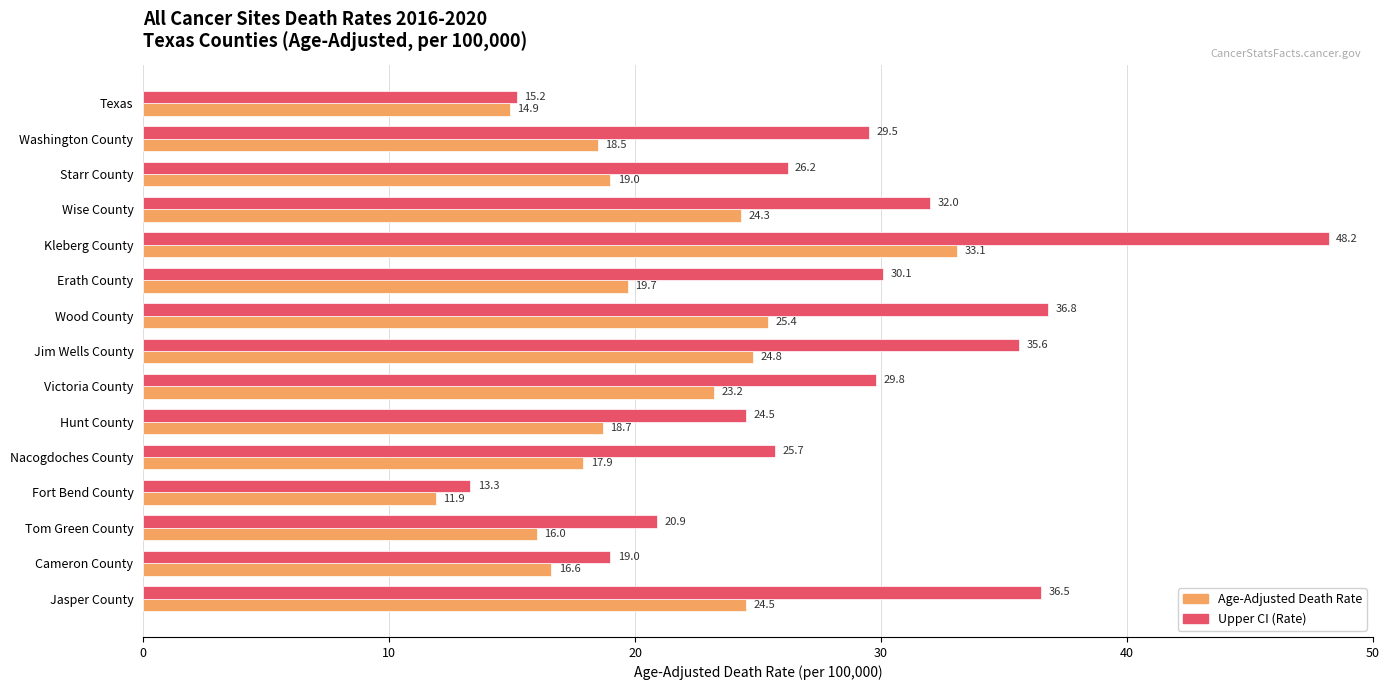

Which series has the widest spread of values?

Upper CI (Rate)